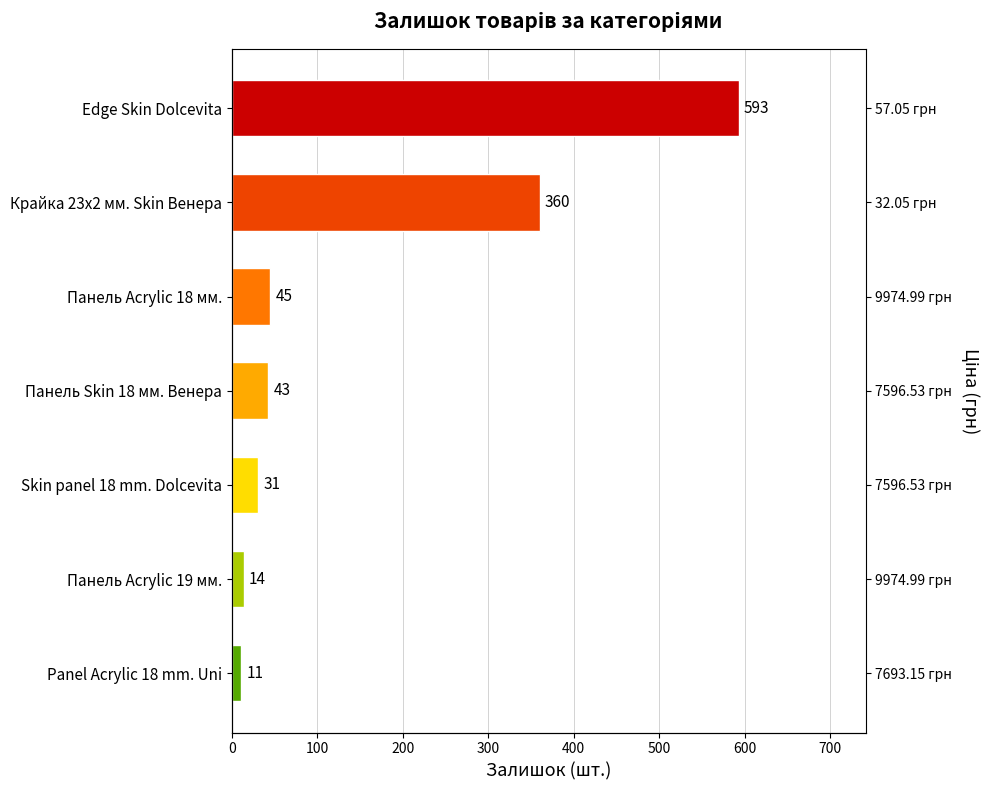

What is the difference between the maximum and minimum values?

582